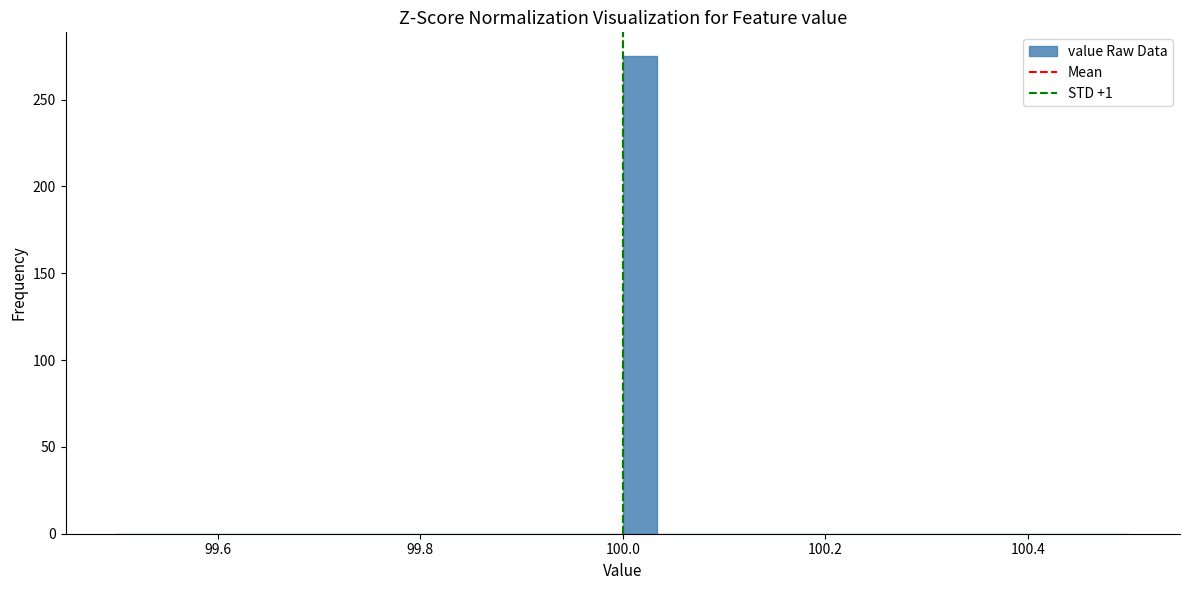

Read against the x-axis, roughly where is the centre of the tallest bar?

100.02